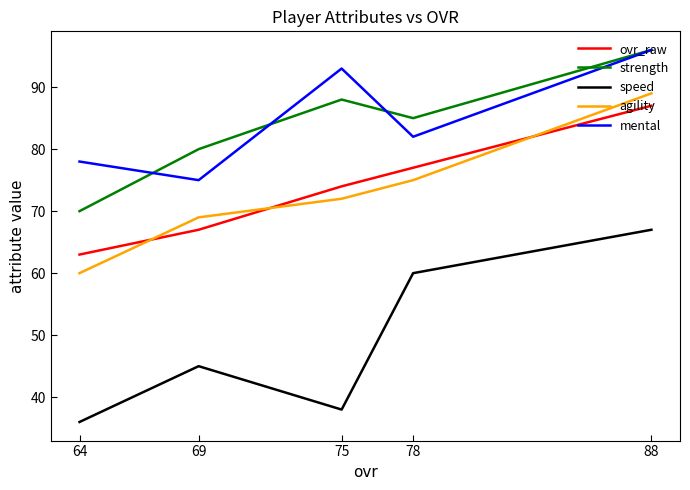

At how many categories does at least one series exceed 59?

5